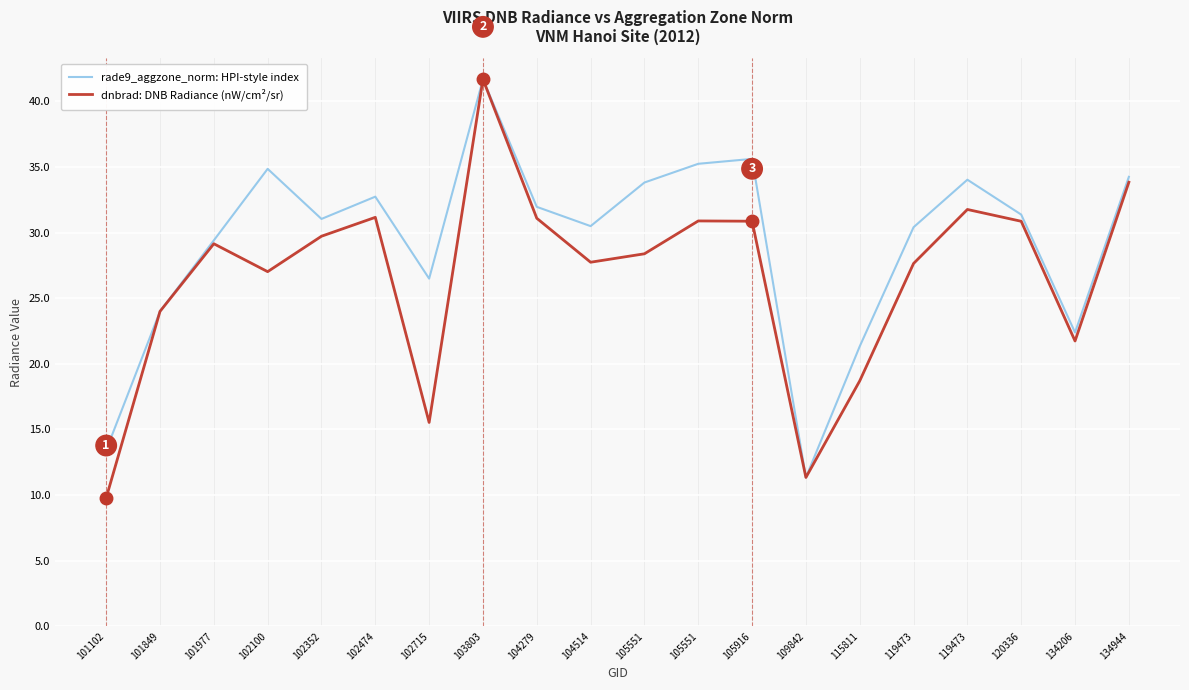

Rank the series at 115811 from lowest to highest value.

dnbrad: DNB Radiance (nW/cm²/sr), rade9_aggzone_norm: HPI-style index